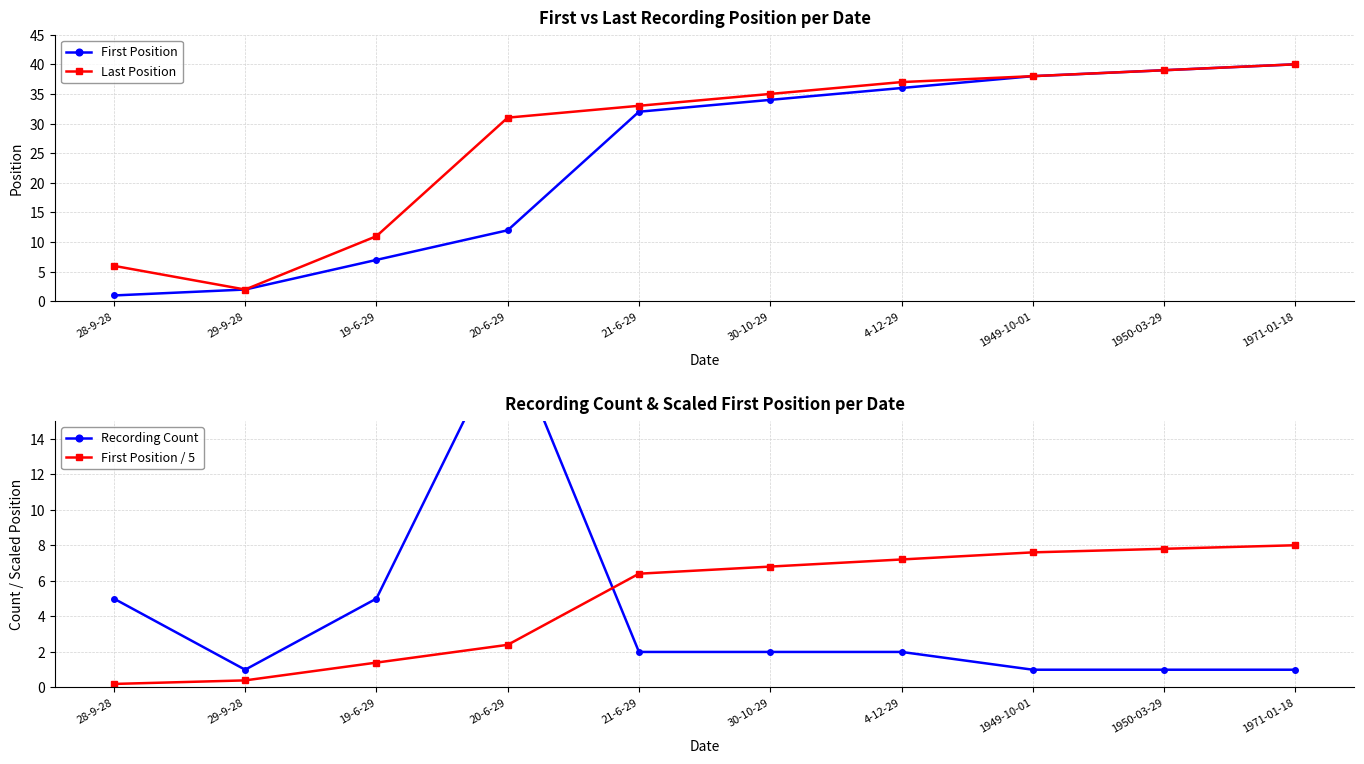

What is the value of the Last Position point at the 3rd from the left?

11